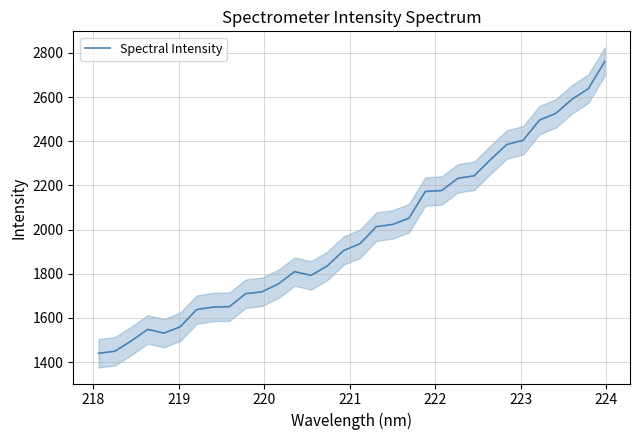

What is the minimum value for Spectral Intensity?

1439.9